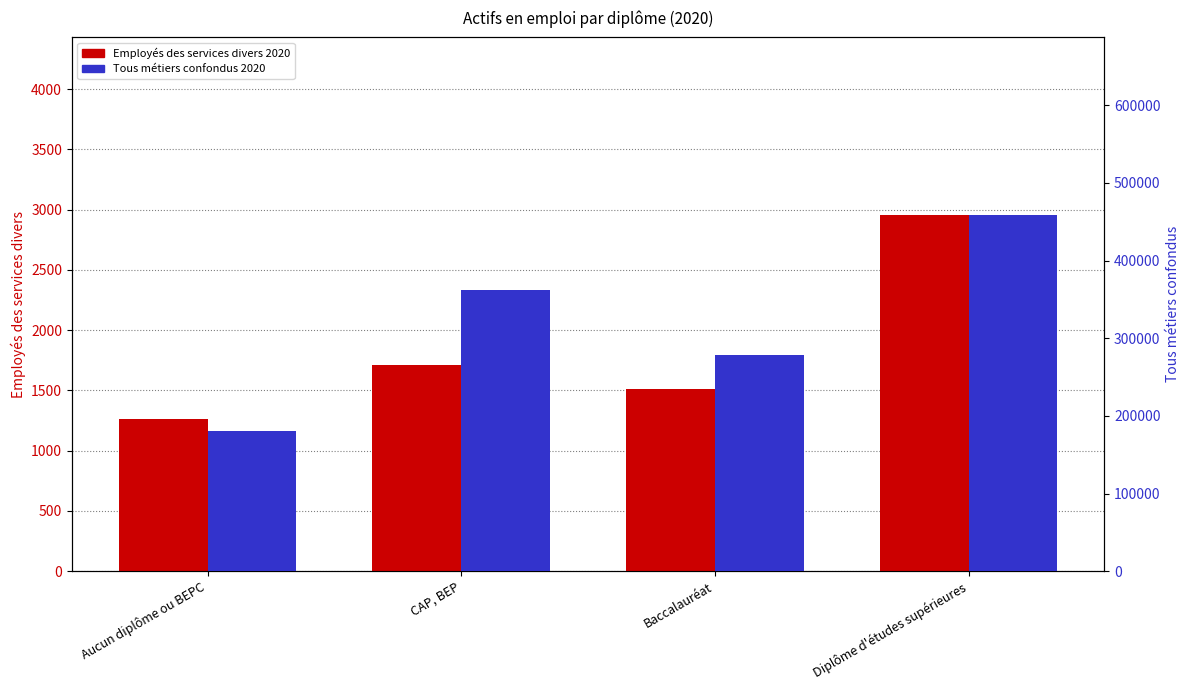

At which category is the sum across all series the highest?

Diplôme d'études supérieures